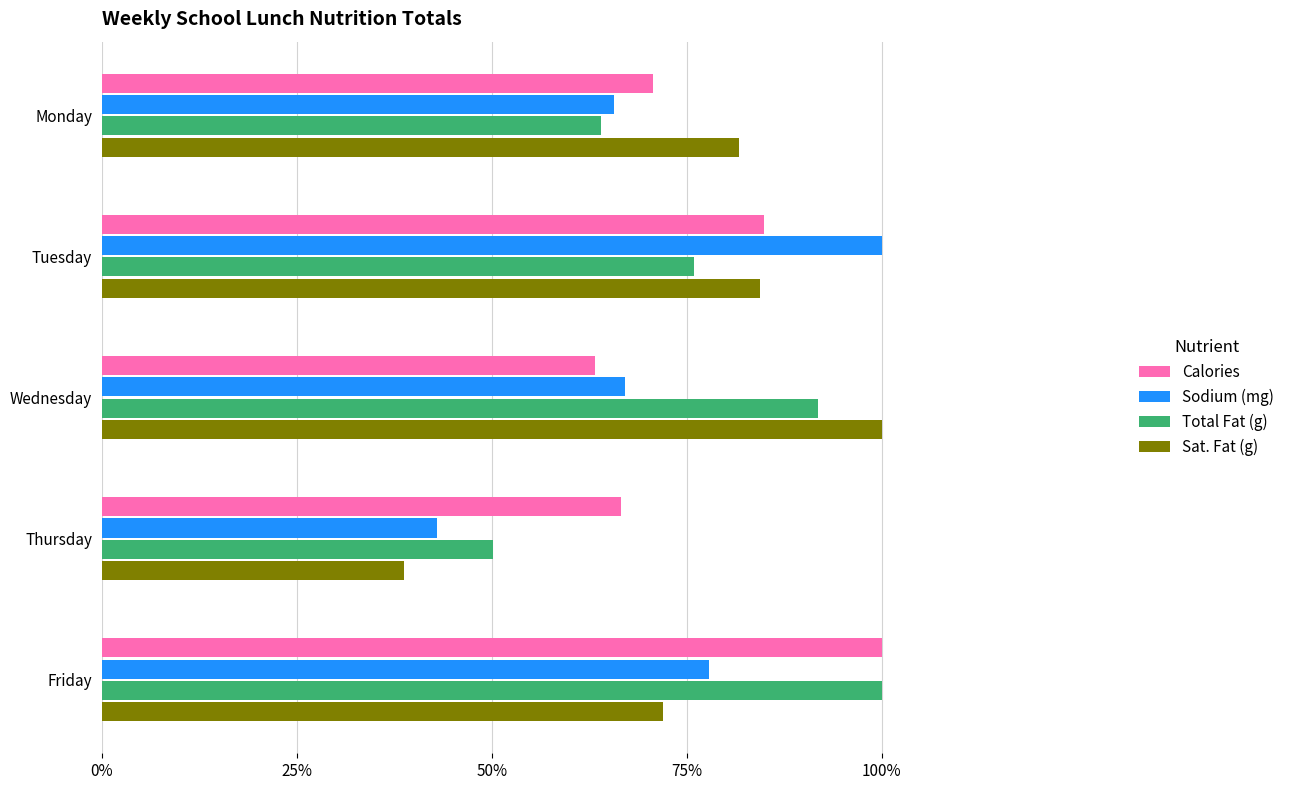

What is the difference between the second highest and second lowest values in the Sat. Fat (g) series?

0.1